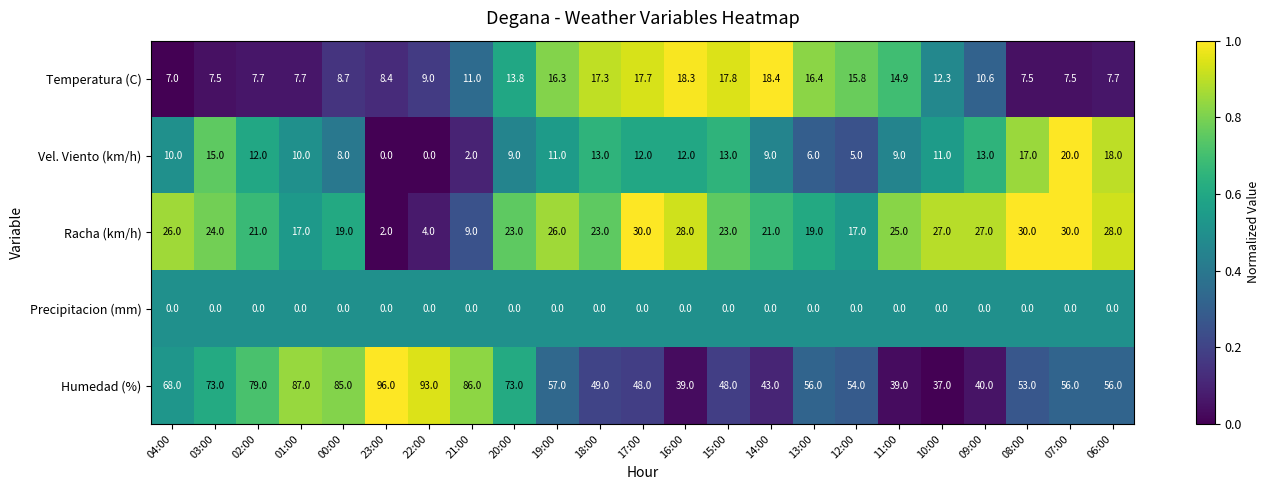

Which series has the largest range (max minus min)?

Humedad (%)